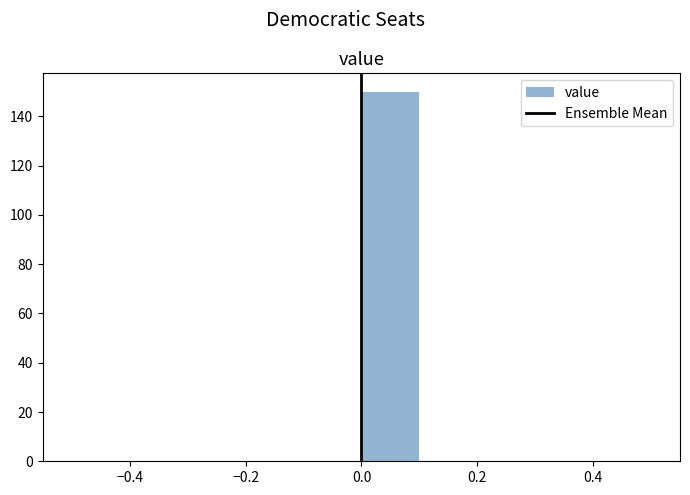

Which range on the x-axis has the tallest bar?

0.0 to 0.1